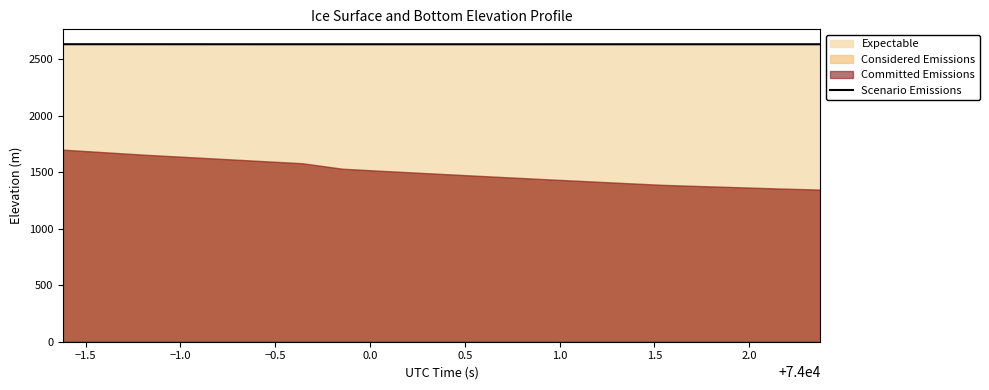

The chart shows a value of 924.4 at 11. True or false?

False